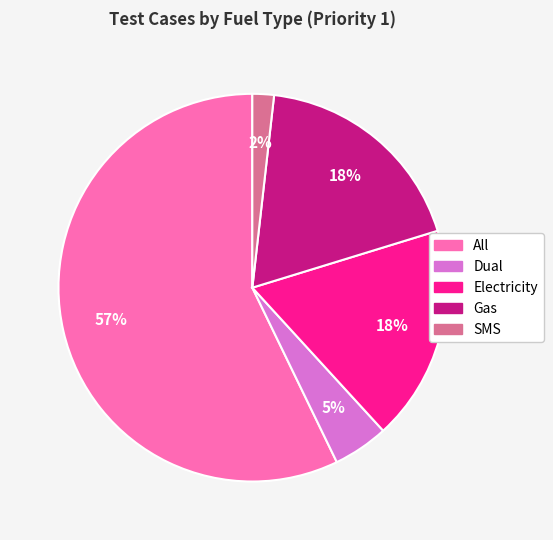

How many segments does this pie chart have?

5